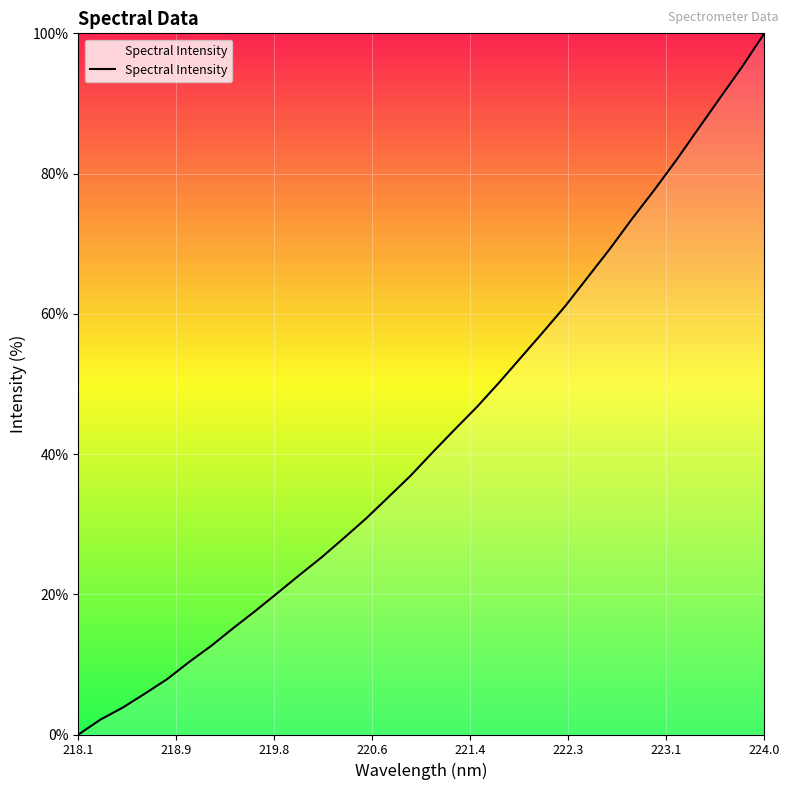

What is the difference between the maximum and minimum values?

100.0